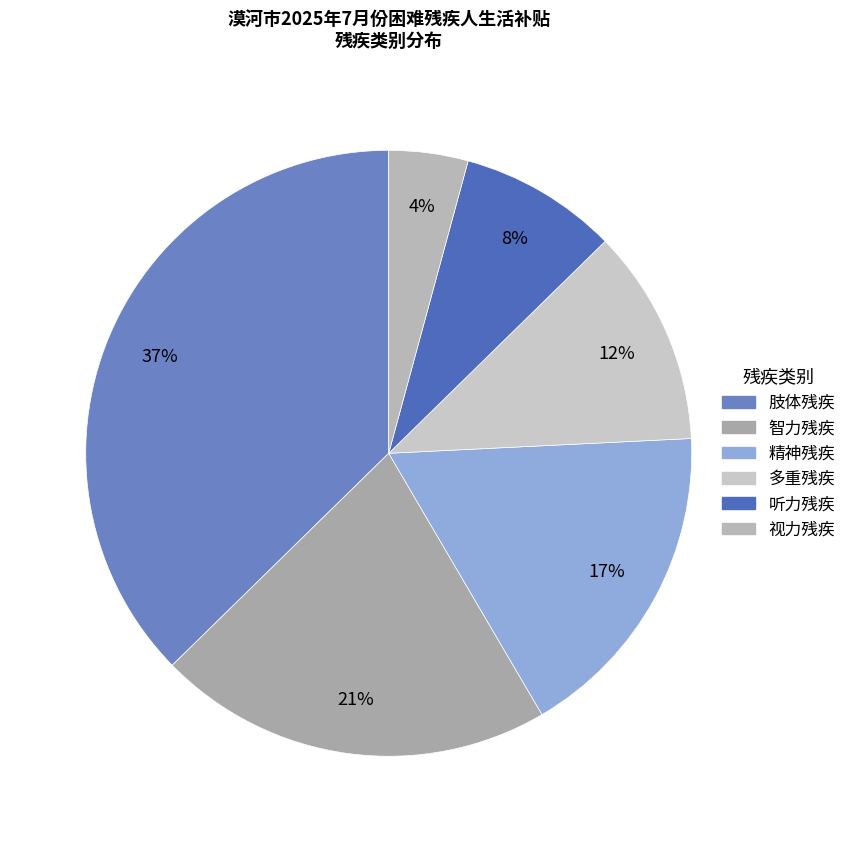

Combined, do 视力残疾 and 多重残疾 account for over 50%?

No